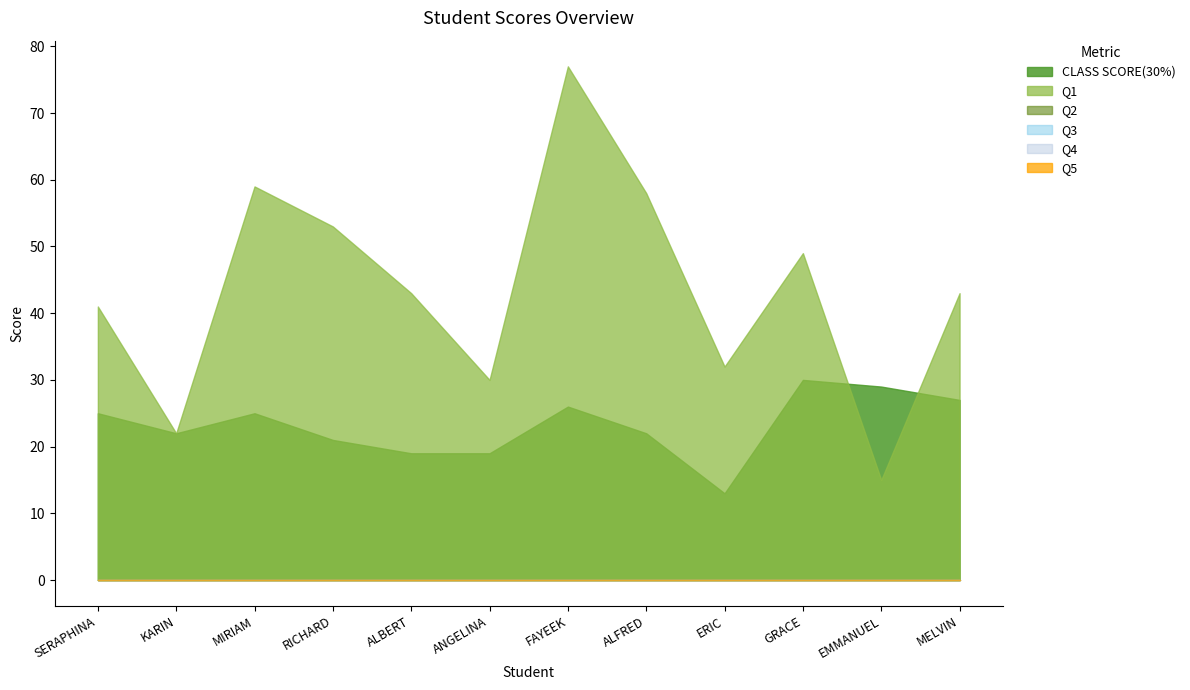

Reading right to left, what are all the values shown in this chart?

CLASS SCORE(30%): 27	29	30	13	22	26	19	19	21	25	22	25
Q1: 43	15	49	32	58	77	30	43	53	59	22	41
Q2: 0	0	0	0	0	0	0	0	0	0	0	0
Q3: 0	0	0	0	0	0	0	0	0	0	0	0
Q4: 0	0	0	0	0	0	0	0	0	0	0	0
Q5: 0	0	0	0	0	0	0	0	0	0	0	0